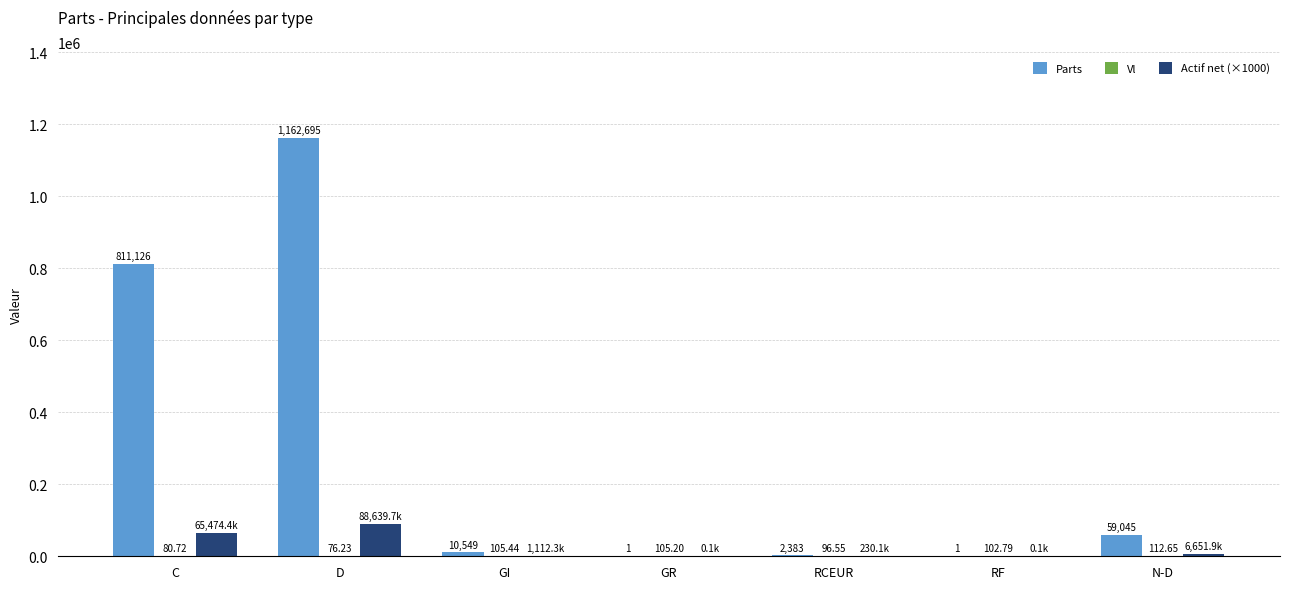

At which label is Parts closest to 581348?

C